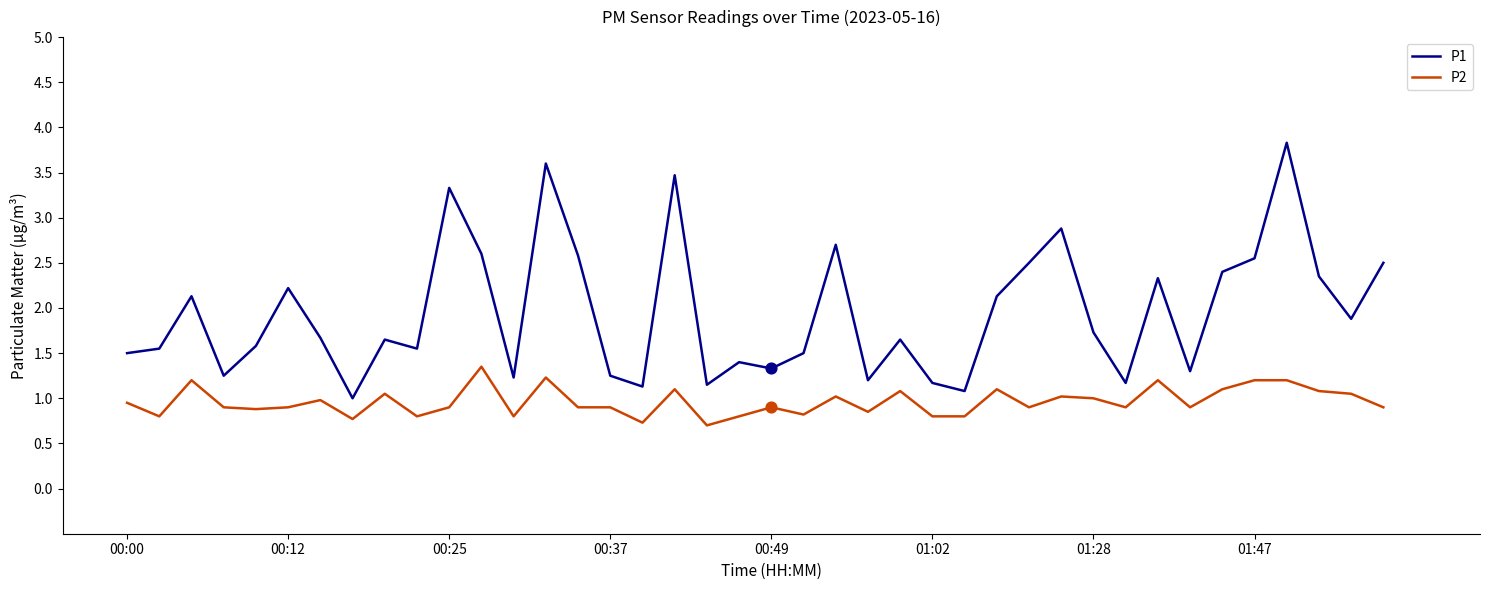

At how many categories does at least one series exceed 0?

40